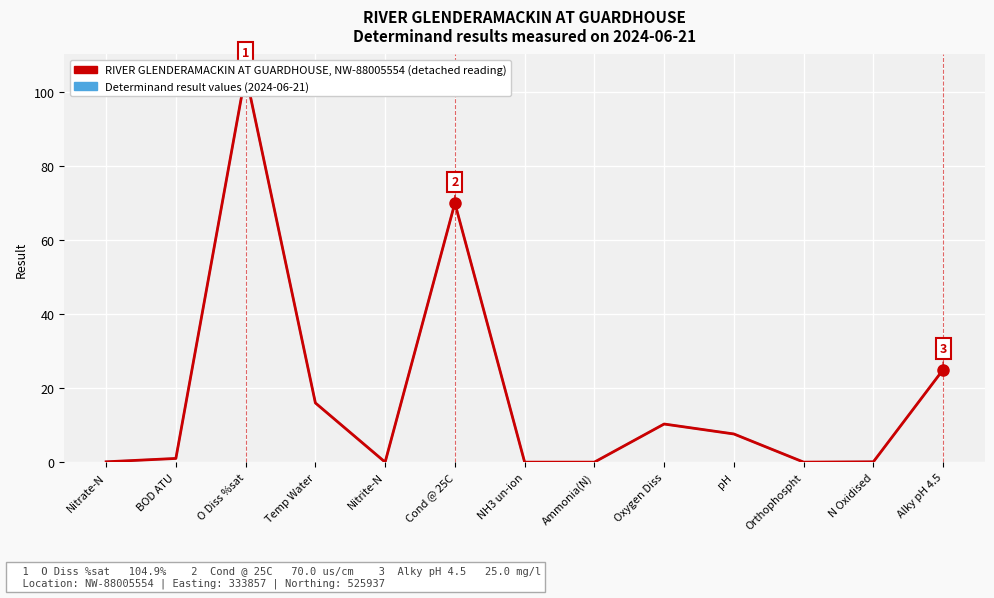

What is the maximum value shown in the chart?

104.9